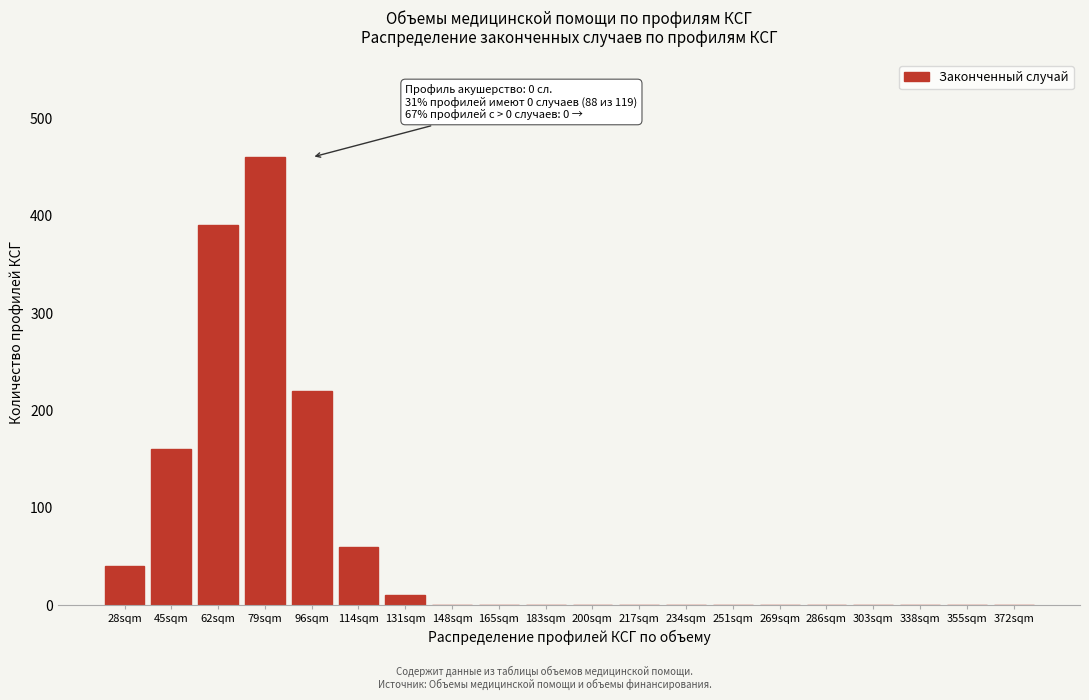

Reading left to right, extract all data points from this chart.

28sqm=40	45sqm=160	62sqm=390	79sqm=460	96sqm=220	114sqm=60	131sqm=10	148sqm=0	165sqm=0	183sqm=0	200sqm=0	217sqm=0	234sqm=0	251sqm=0	269sqm=0	286sqm=0	303sqm=0	338sqm=0	355sqm=0	372sqm=0